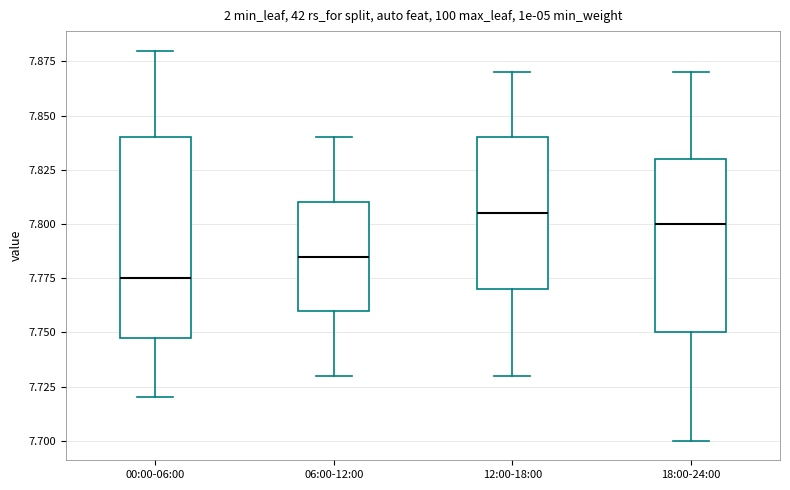

Which box is the tallest, from its lower edge to its upper edge?

00:00-06:00